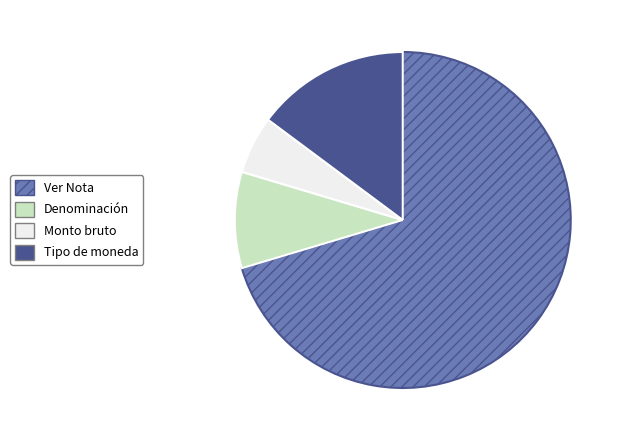

Does any single category account for the majority?

Yes